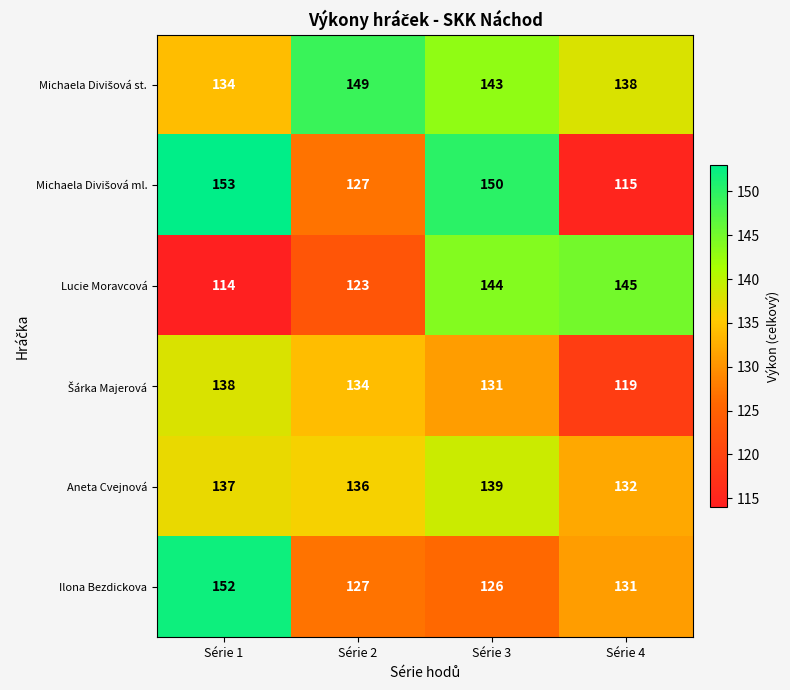

What is the greatest value displayed?

153